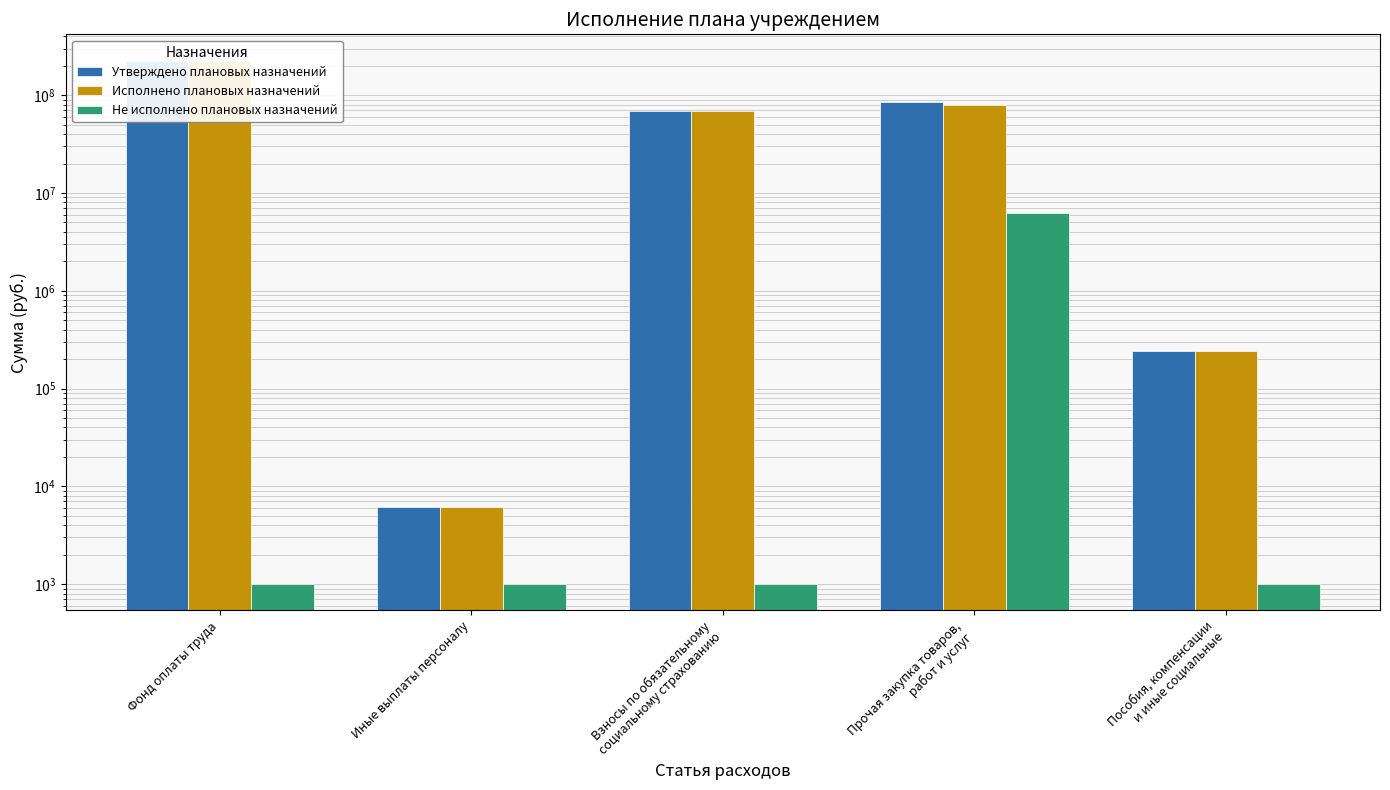

What is the label of the 3rd bar from the left?

Взносы по обязательному
социальному страхованию